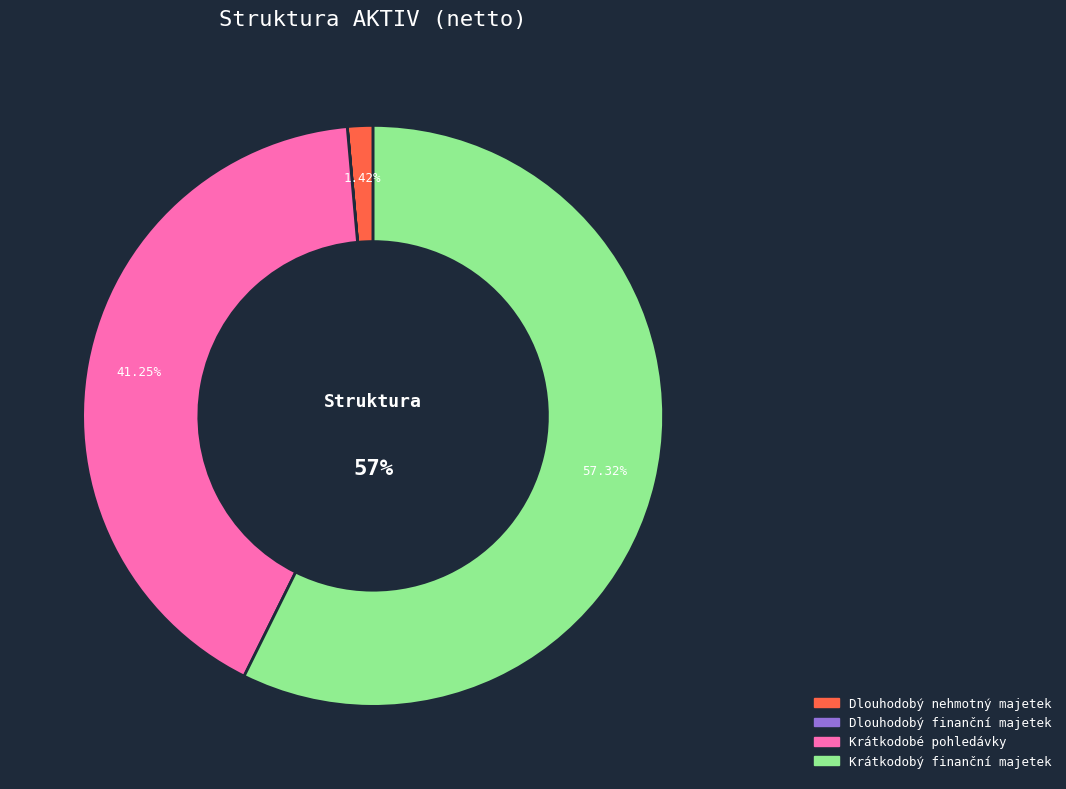

Is there any slice that represents more than half of the pie?

Yes